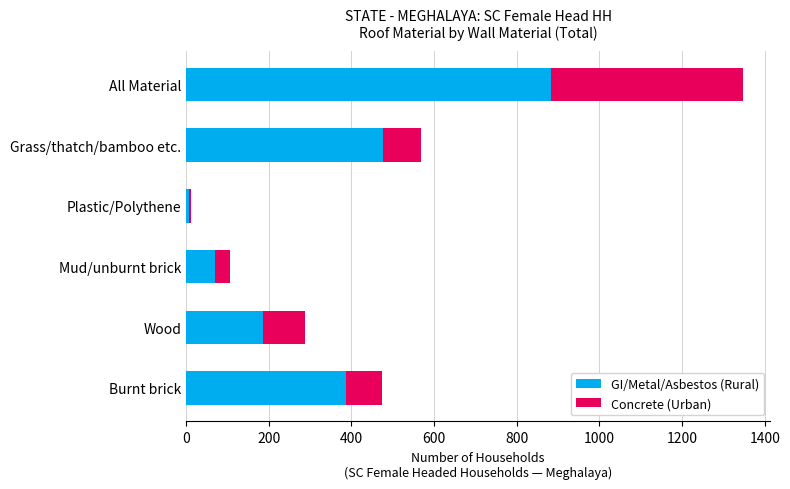

What is the difference between the GI/Metal/Asbestos (Rural) values at Burnt brick and Mud/unburnt brick?

315